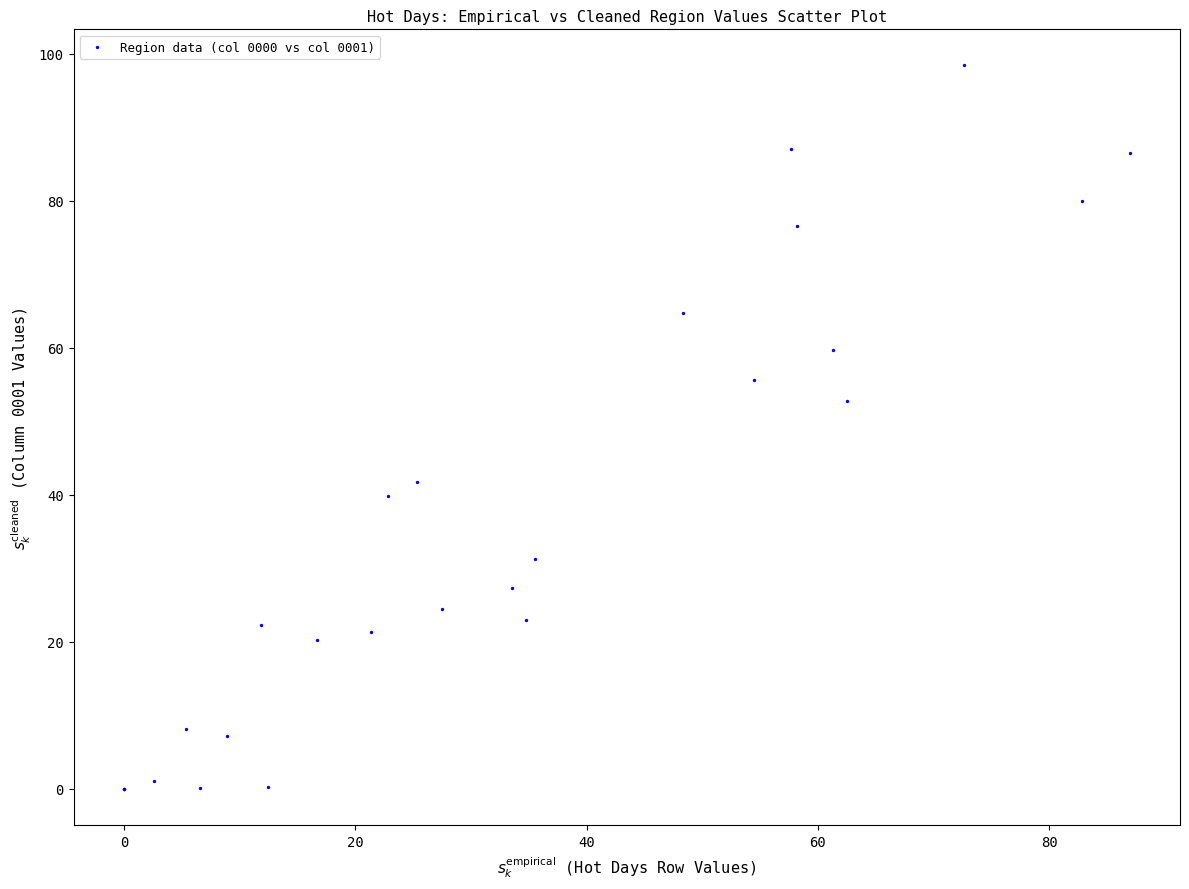

What Y value in the scatter plot is closest to 49?

52.7